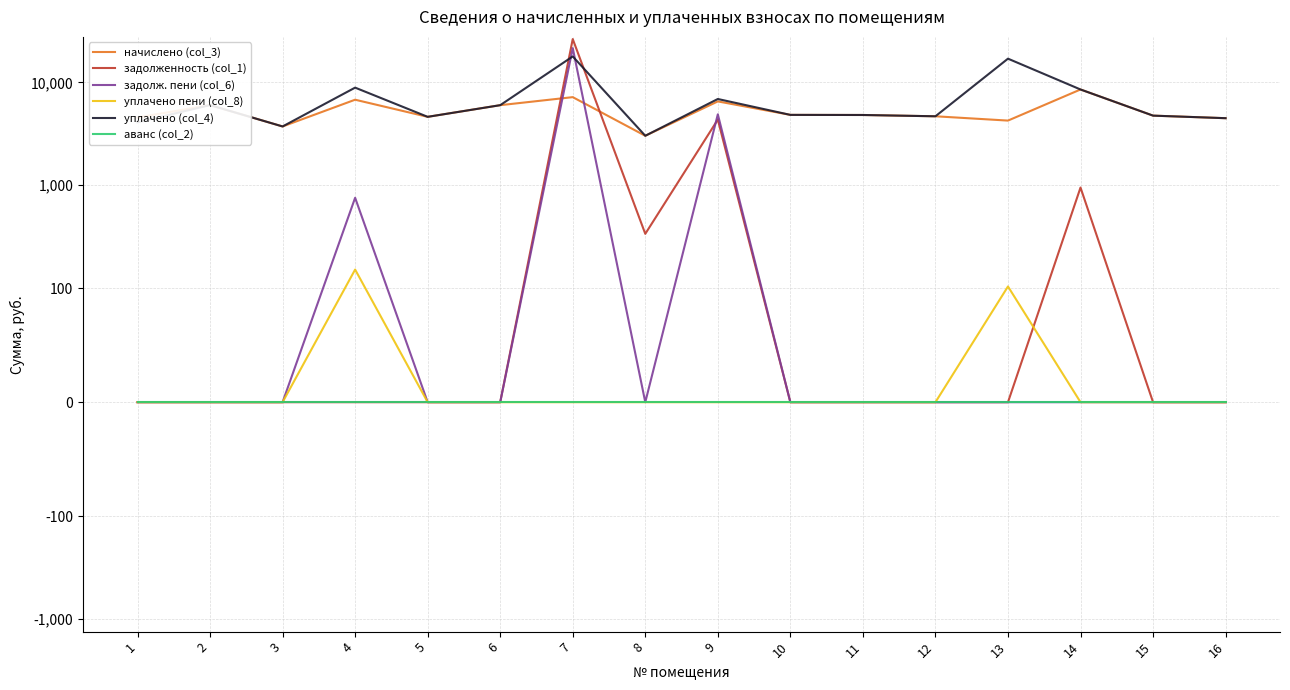

Which series changed the most between 13 and 16?

уплачено (col_4)